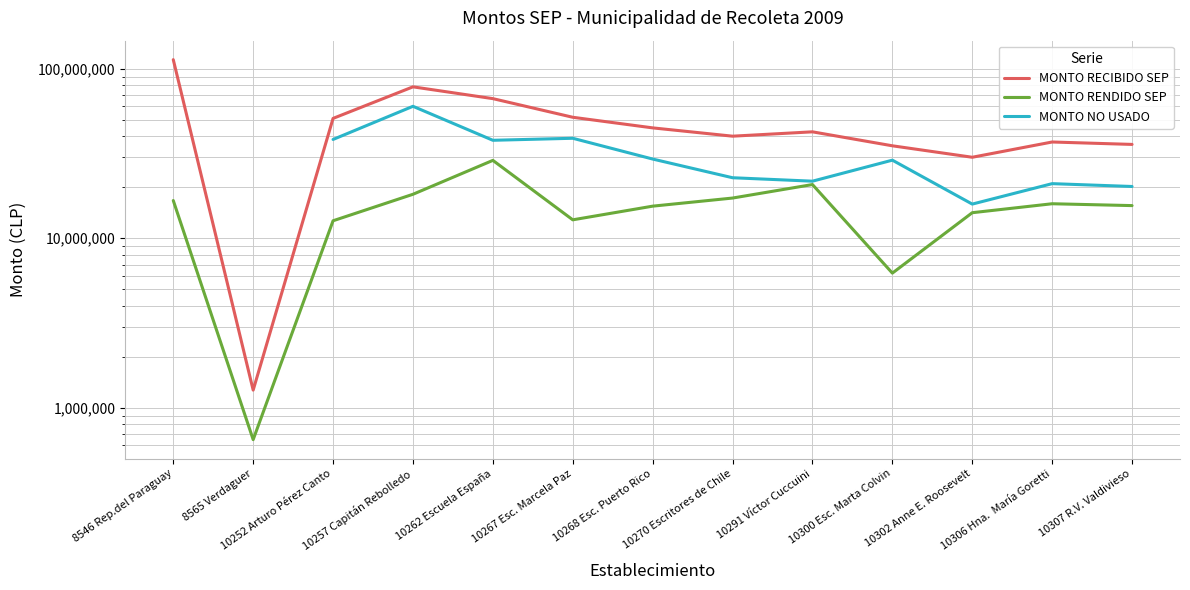

What is the sum of the MONTO RECIBIDO SEP values at 10270 Escritores de Chile and 10252 Arturo Pérez Canto?

91026084.0